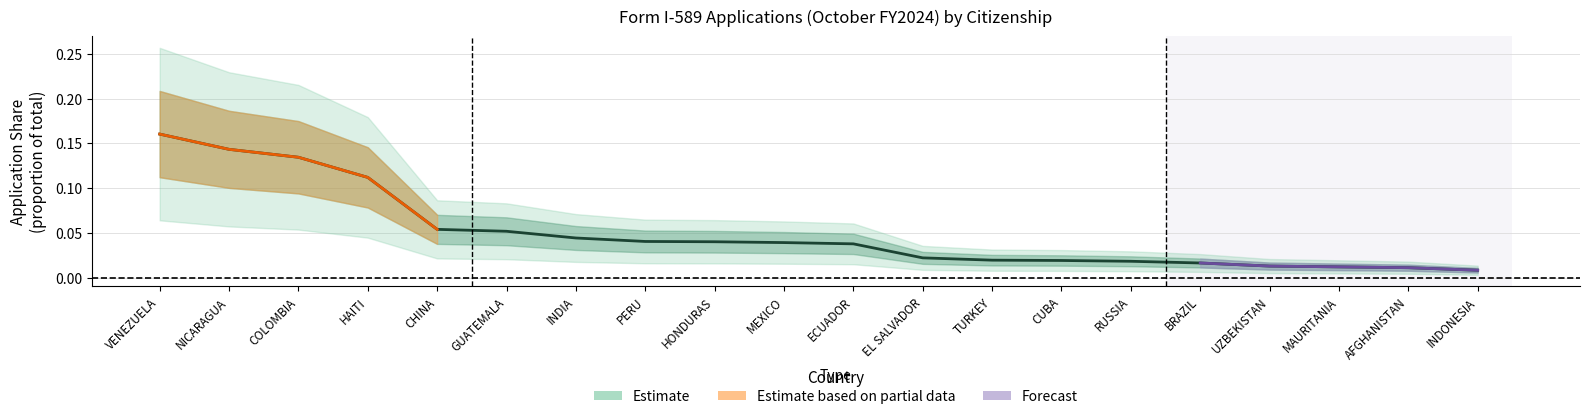

Reading right to left, extract all data points from this chart.

0.0	0.0	0.0	0.0	0.0	0.0	0.0	0.0	0.0	0.0	0.0	0.0	0.0	0.0	0.1	0.1	0.1	0.1	0.1	0.2